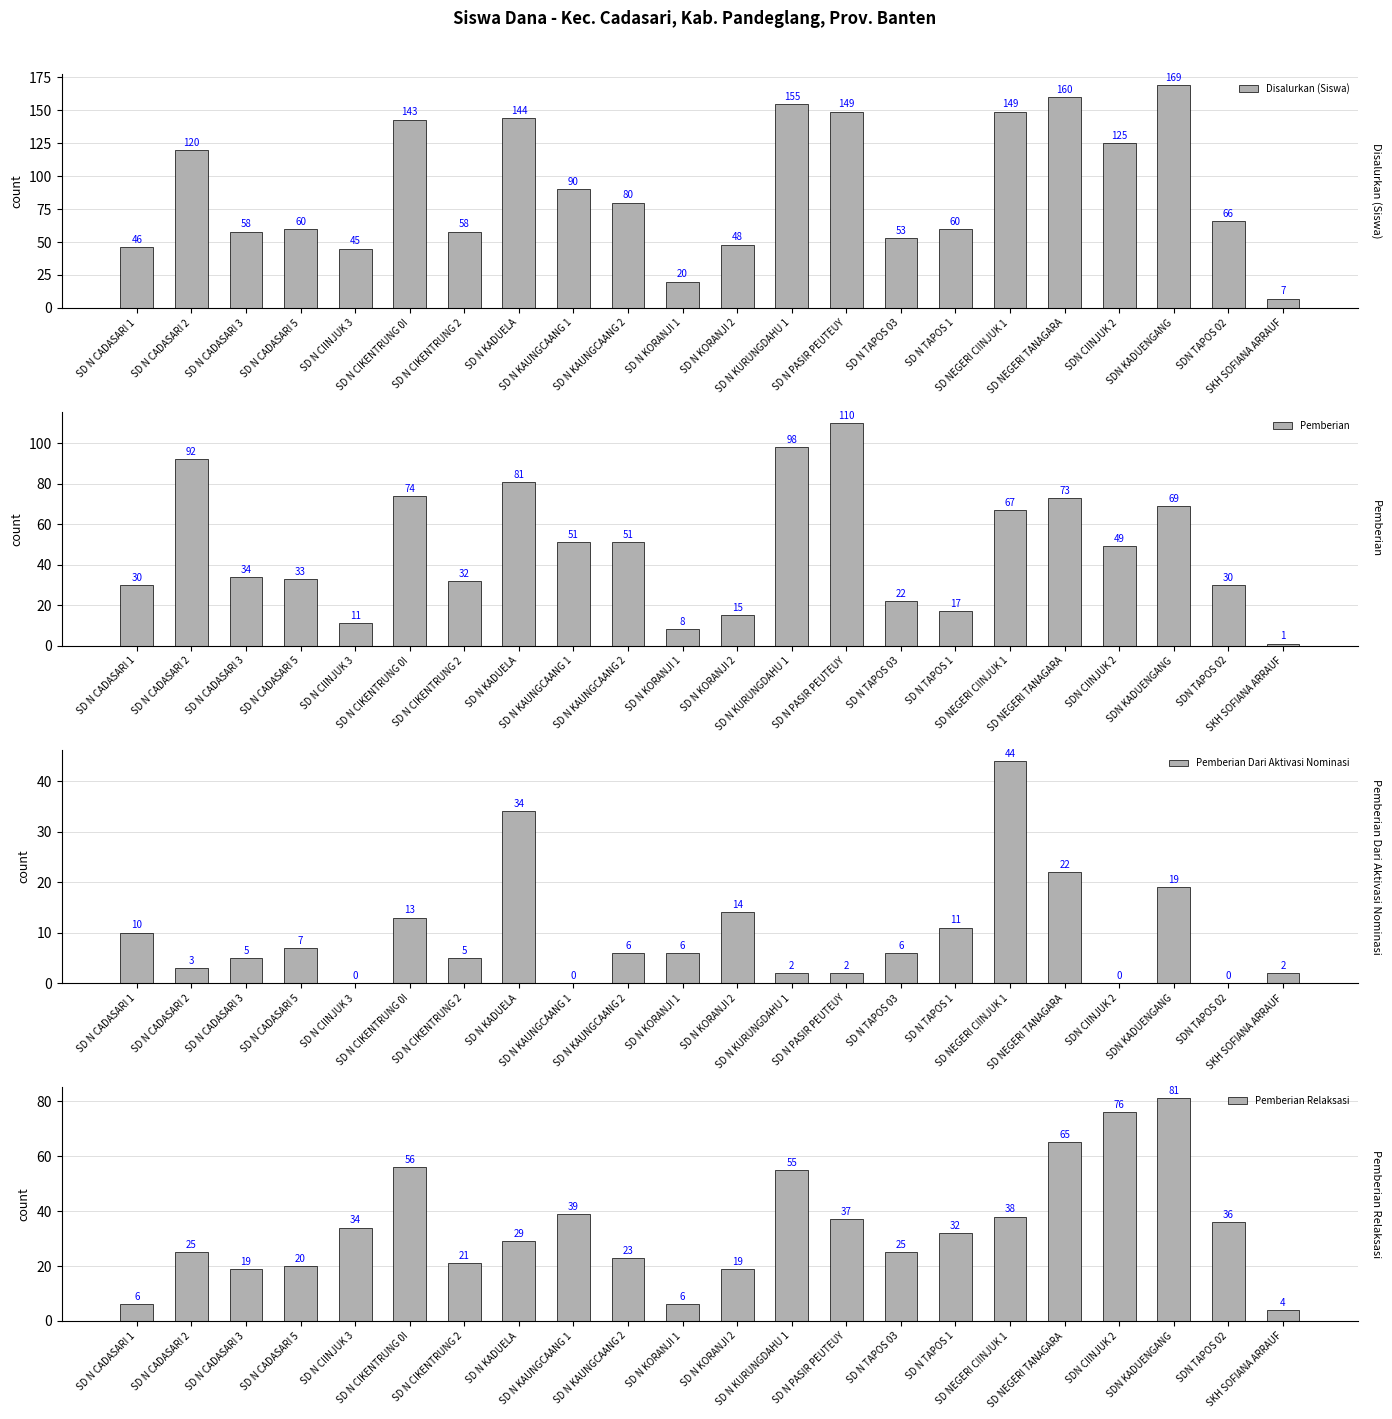

What is the label of the 22nd bar from the left?

SKH SOFIANA ARRAUF